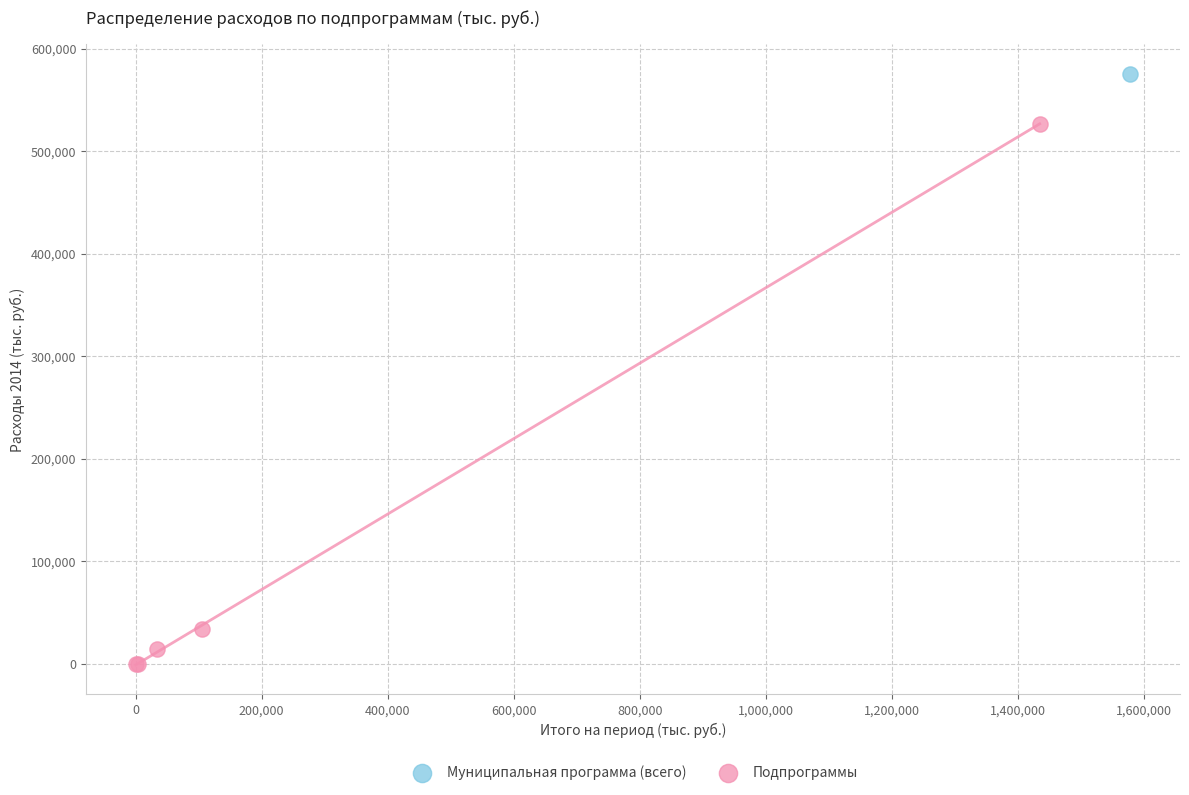

What are all the series names shown in the legend?

Муниципальная программа (всего), Подпрограммы